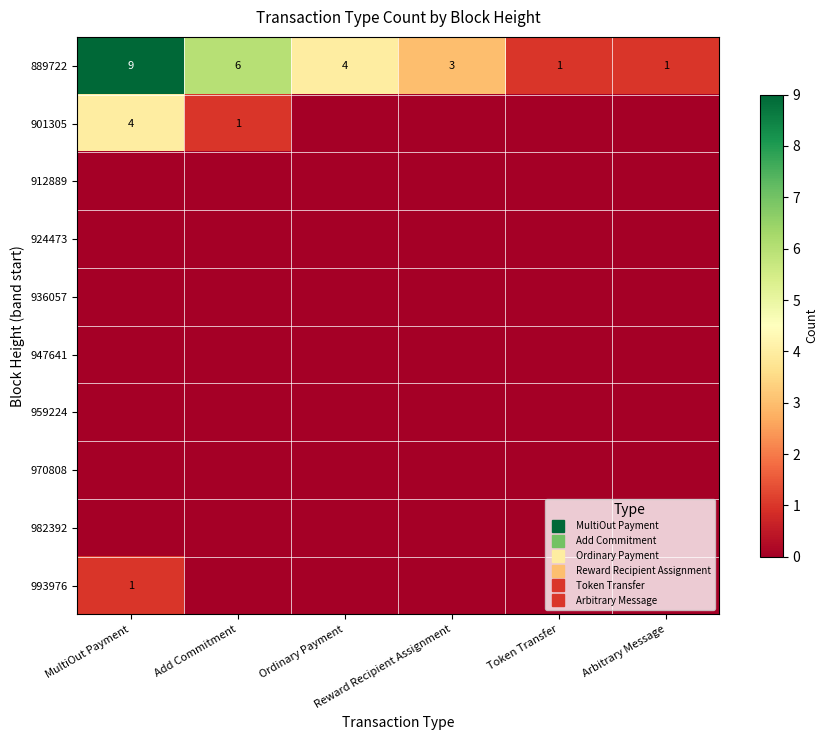

At how many categories does at least one series exceed 6?

1